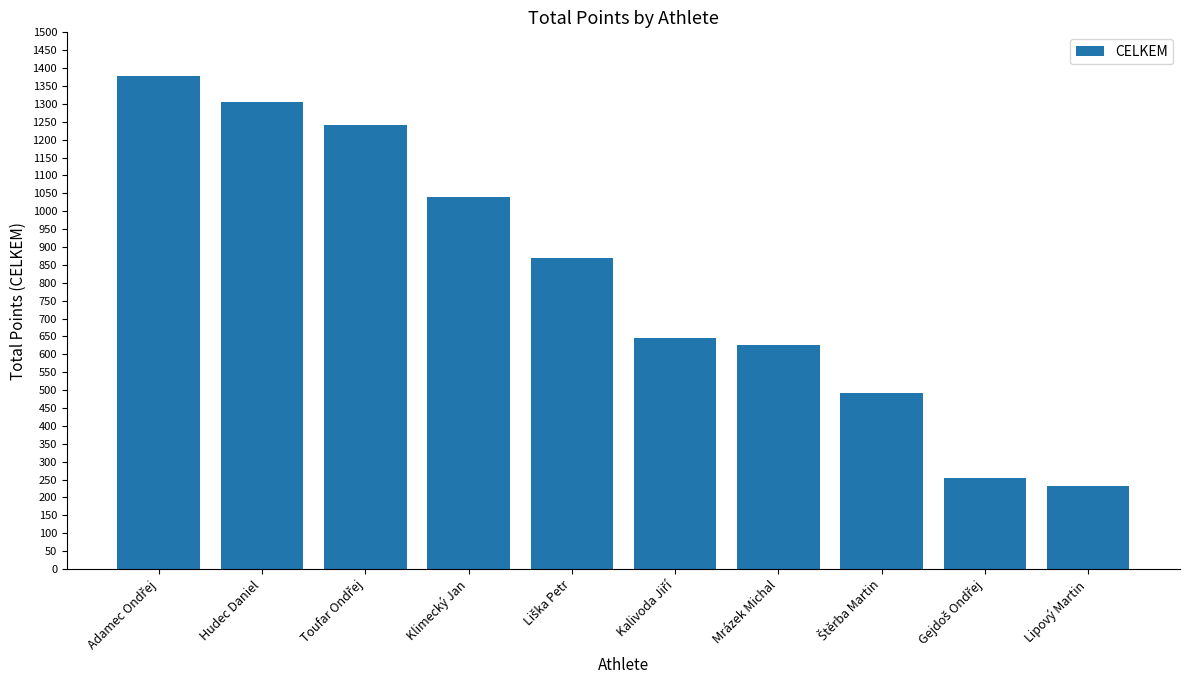

What is the smallest value displayed?

231